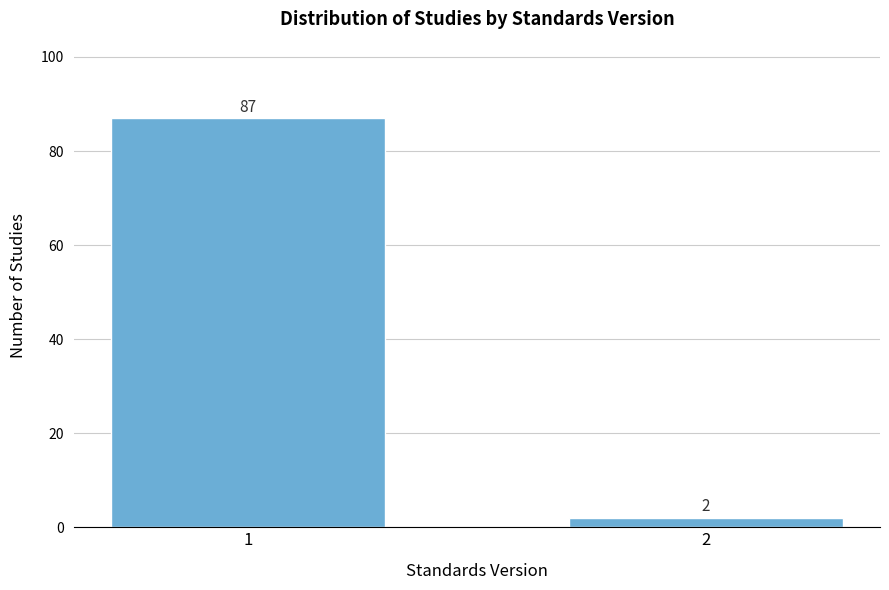

Reading left to right, transcribe all the data shown in this chart.

1=87	2=2